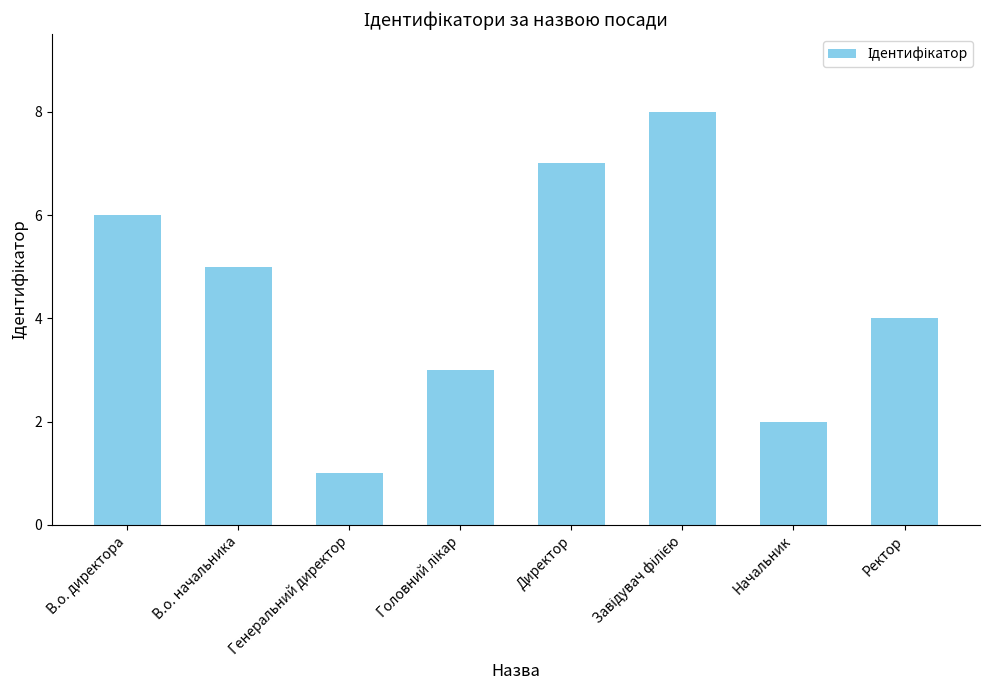

The value at В.о. начальника is 5. True or false?

True